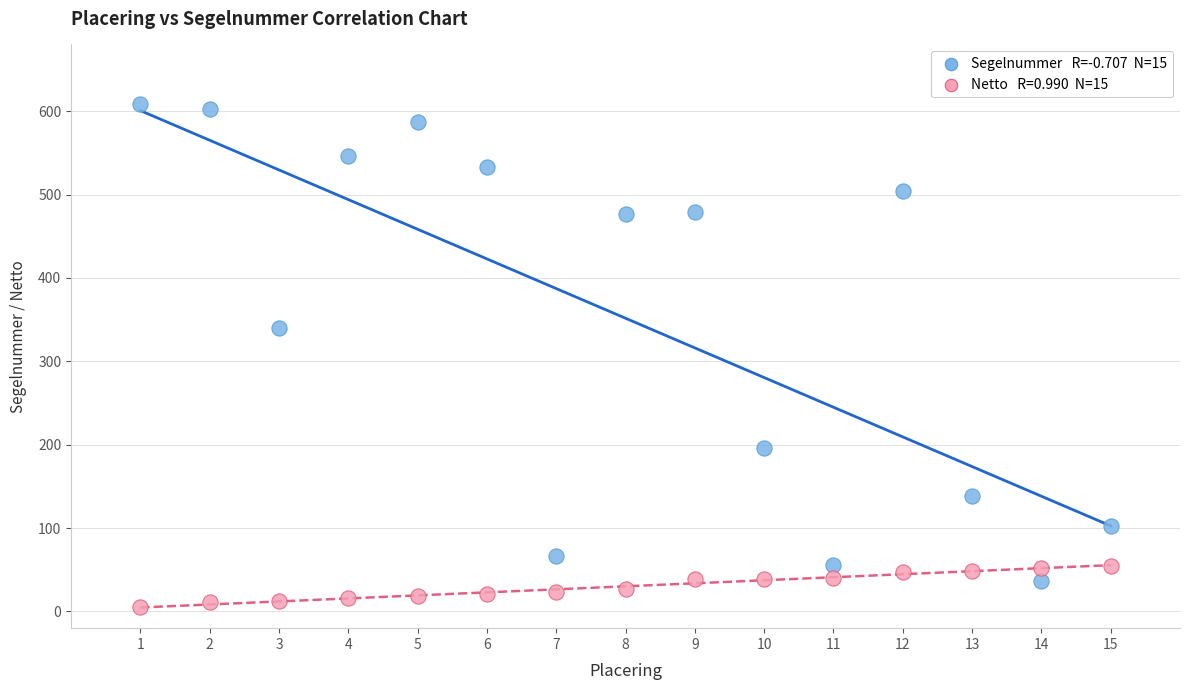

Across all data points, what is the range of Y values (max minus min)?

604